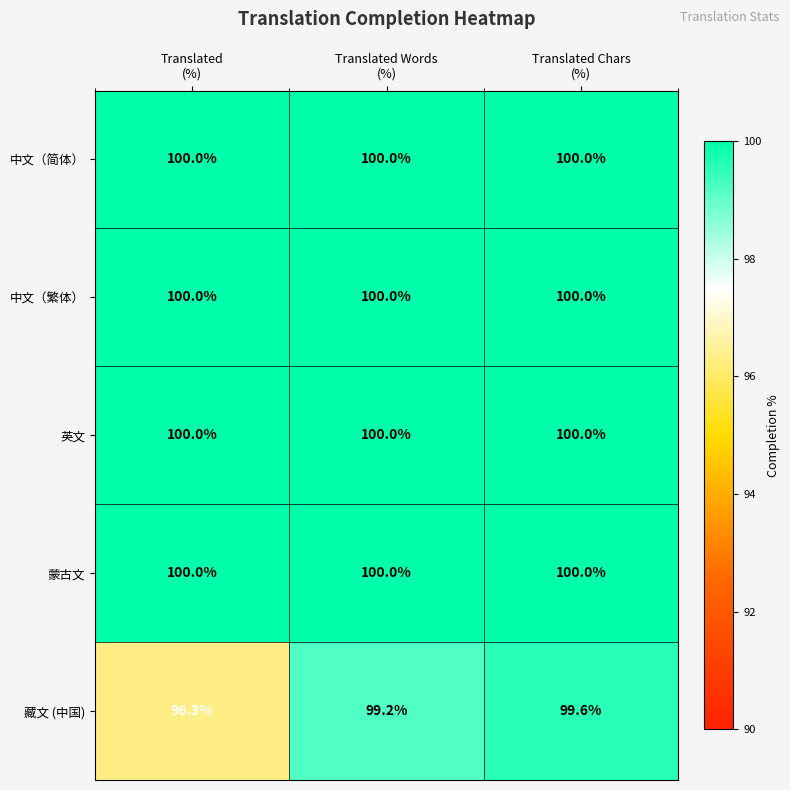

Which series has the largest range (max minus min)?

藏文 (中国)